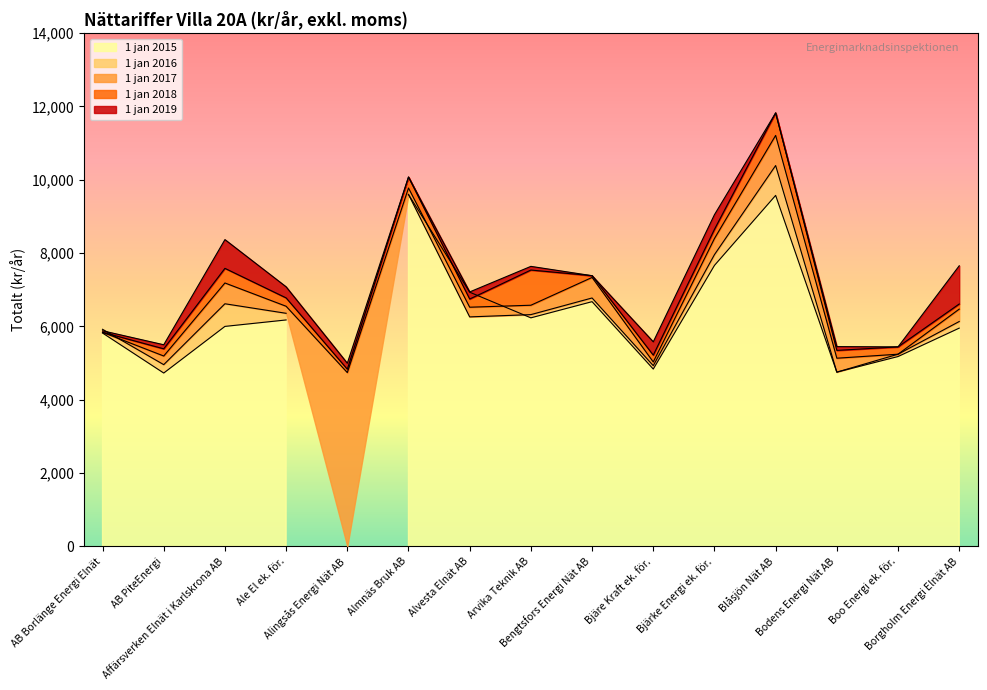

True or false: 1 jan 2017 and 1 jan 2019 intersect in this chart.

False